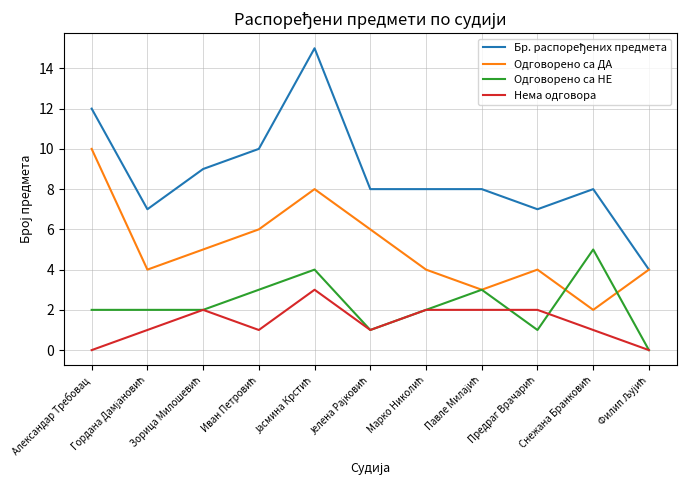

What is the greatest value displayed?

15